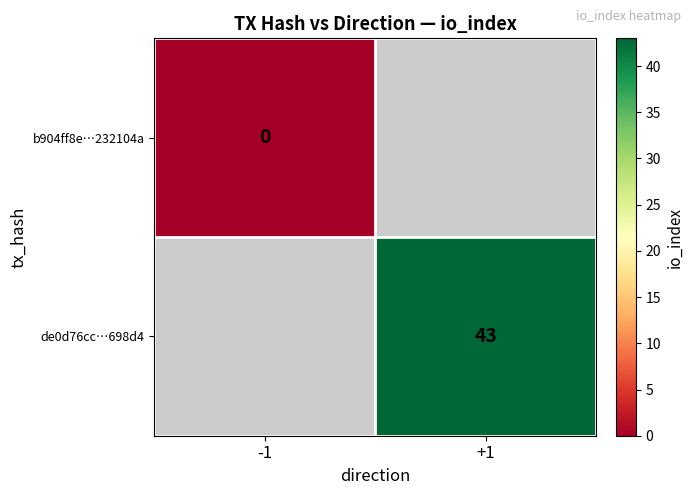

The value of de0d76cc…698d4 at +1 is 43. True or false?

True